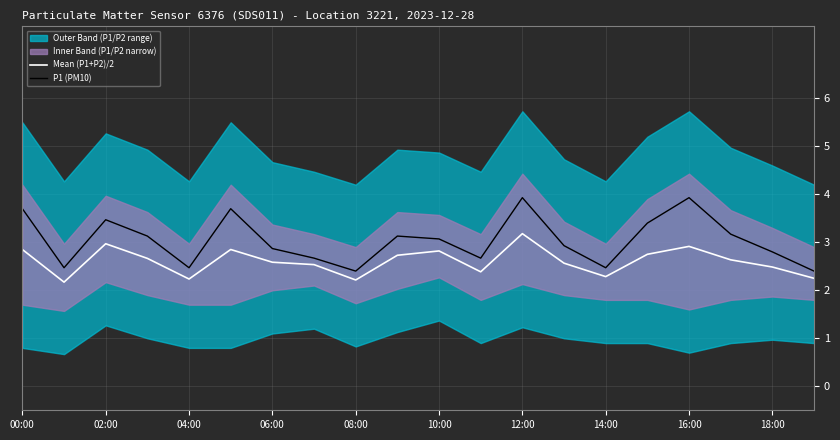

What is the minimum value for Mean (P1+P2)/2?

2.2